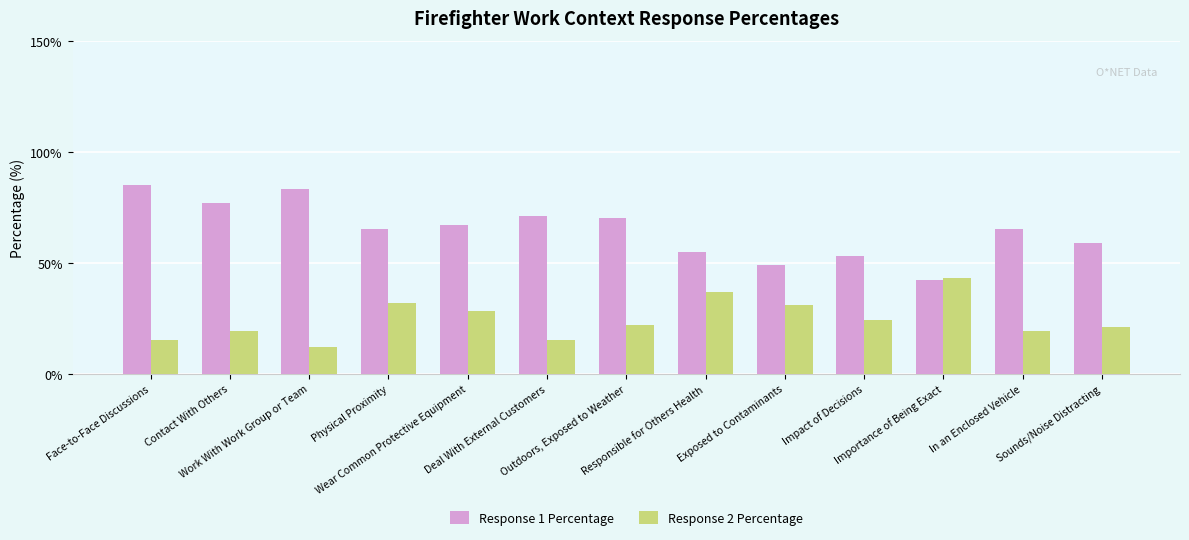

Is it true that Response 1 Percentage equals 83 at Work With Work Group or Team?

True